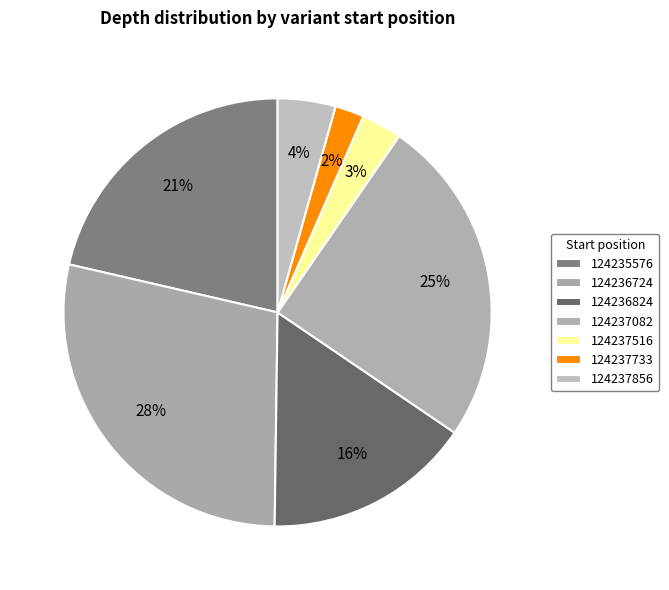

Count the number of slices in the pie.

7